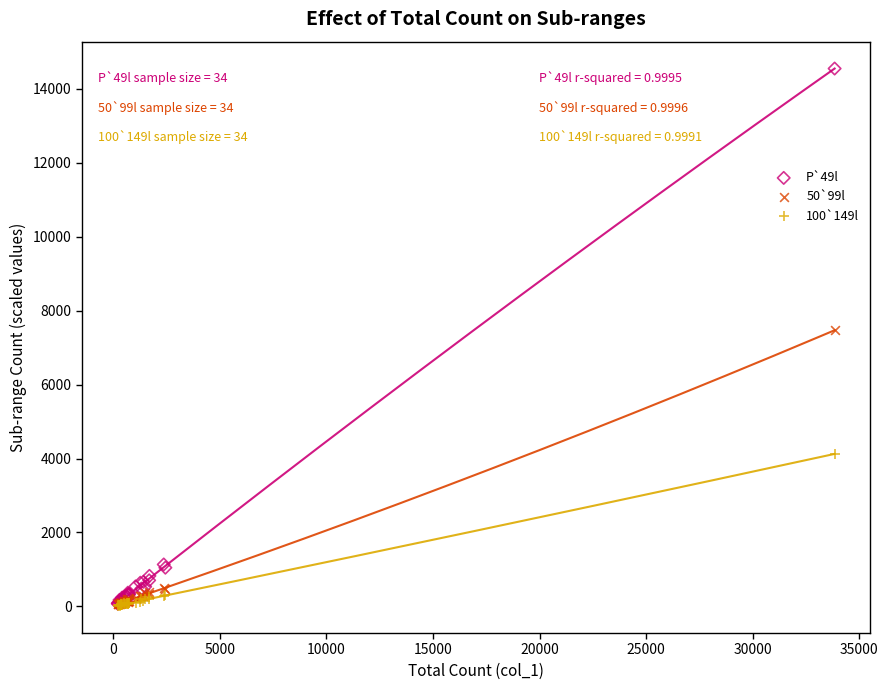

Which series contains the highest Y value?

P`49l